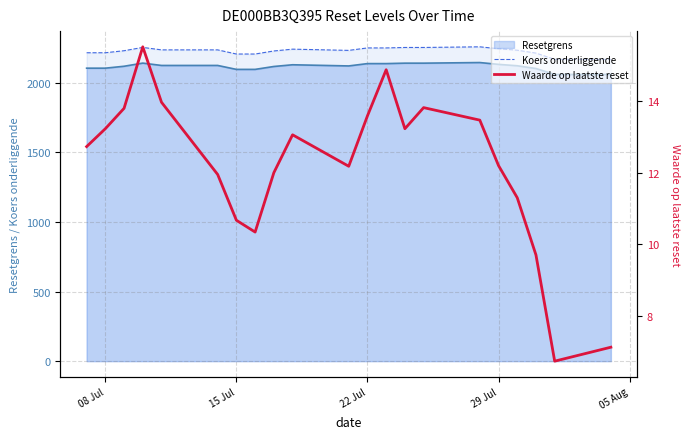

What is the difference between the second highest and second lowest values in the Waarde op laatste reset series?

7.8